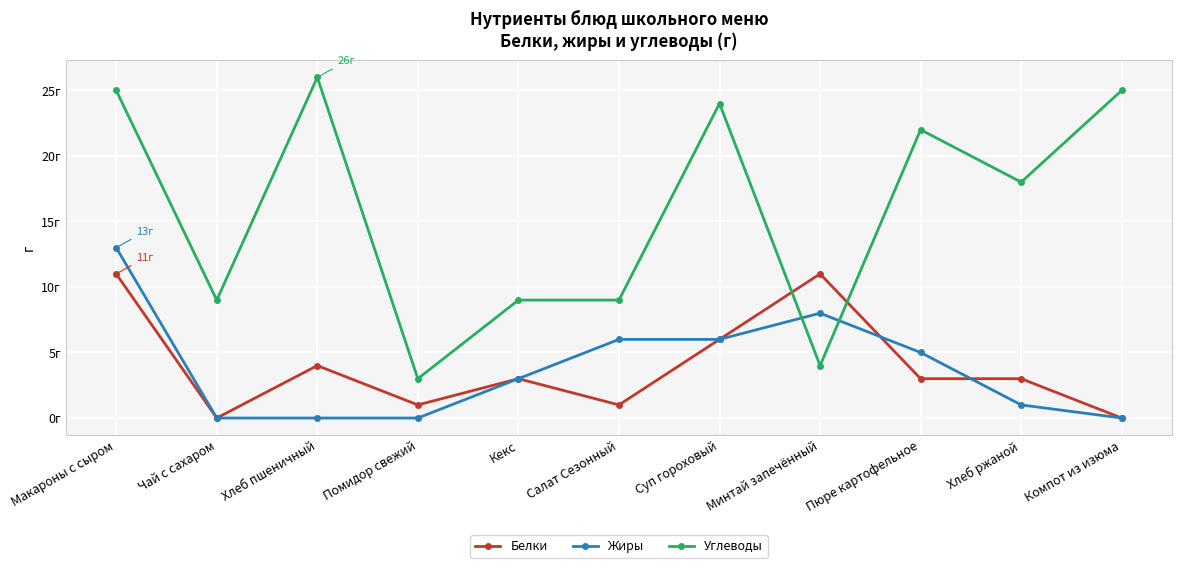

Reading right to left, what are all the values shown in this chart?

Белки: Компот из изюма=0	Хлеб ржаной=3	Пюре картофельное=3	Минтай запечённый=11	Суп гороховый=6	Салат Сезонный=1	Кекс=3	Помидор свежий=1	Хлеб пшеничный=4	Чай с сахаром=0	Макароны с сыром=11
Жиры: Компот из изюма=0	Хлеб ржаной=1	Пюре картофельное=5	Минтай запечённый=8	Суп гороховый=6	Салат Сезонный=6	Кекс=3	Помидор свежий=0	Хлеб пшеничный=0	Чай с сахаром=0	Макароны с сыром=13
Углеводы: Компот из изюма=25	Хлеб ржаной=18	Пюре картофельное=22	Минтай запечённый=4	Суп гороховый=24	Салат Сезонный=9	Кекс=9	Помидор свежий=3	Хлеб пшеничный=26	Чай с сахаром=9	Макароны с сыром=25